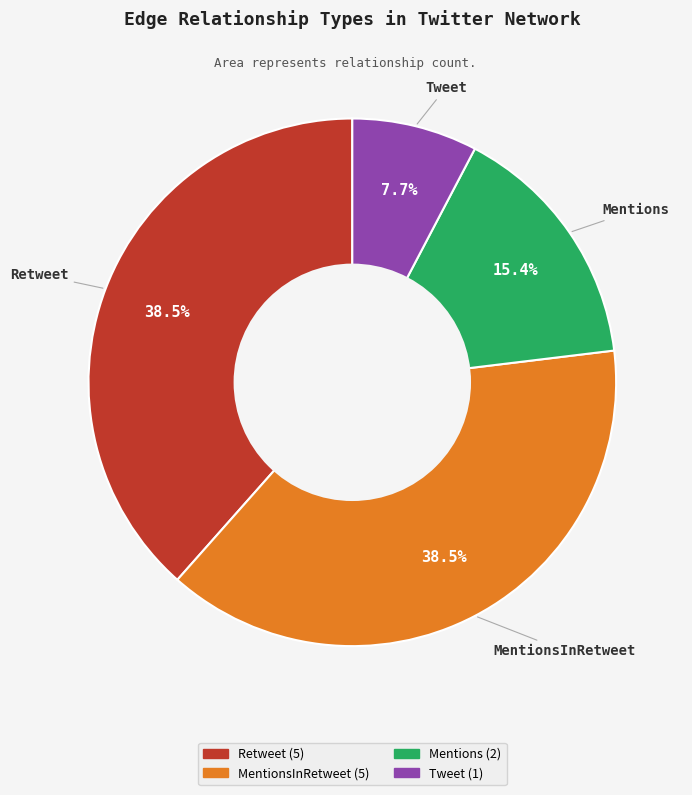

Does any single category account for the majority?

No